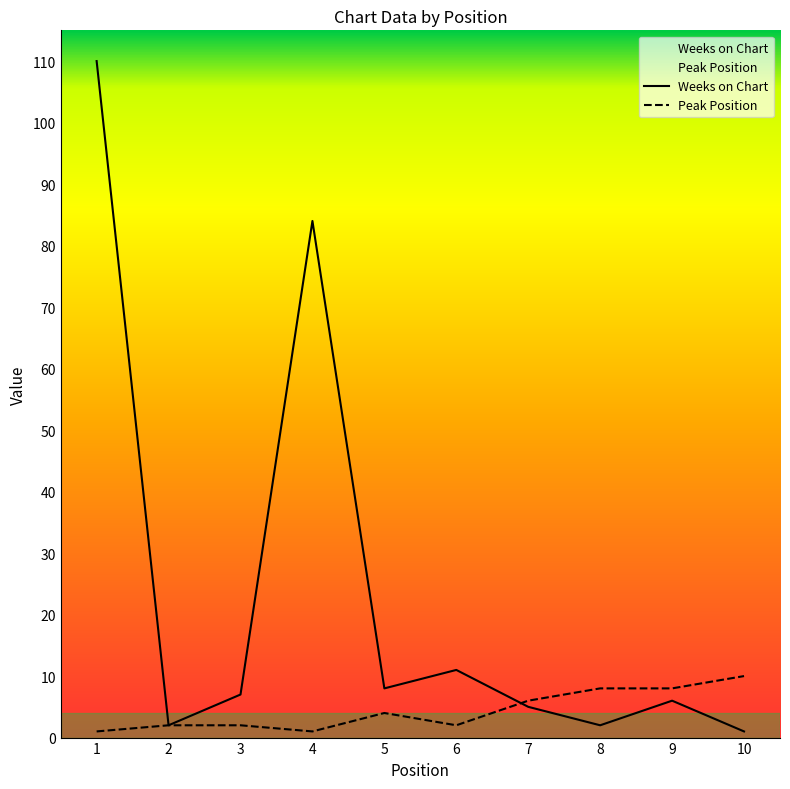

What is the spread (max minus min) of values at 8?

6